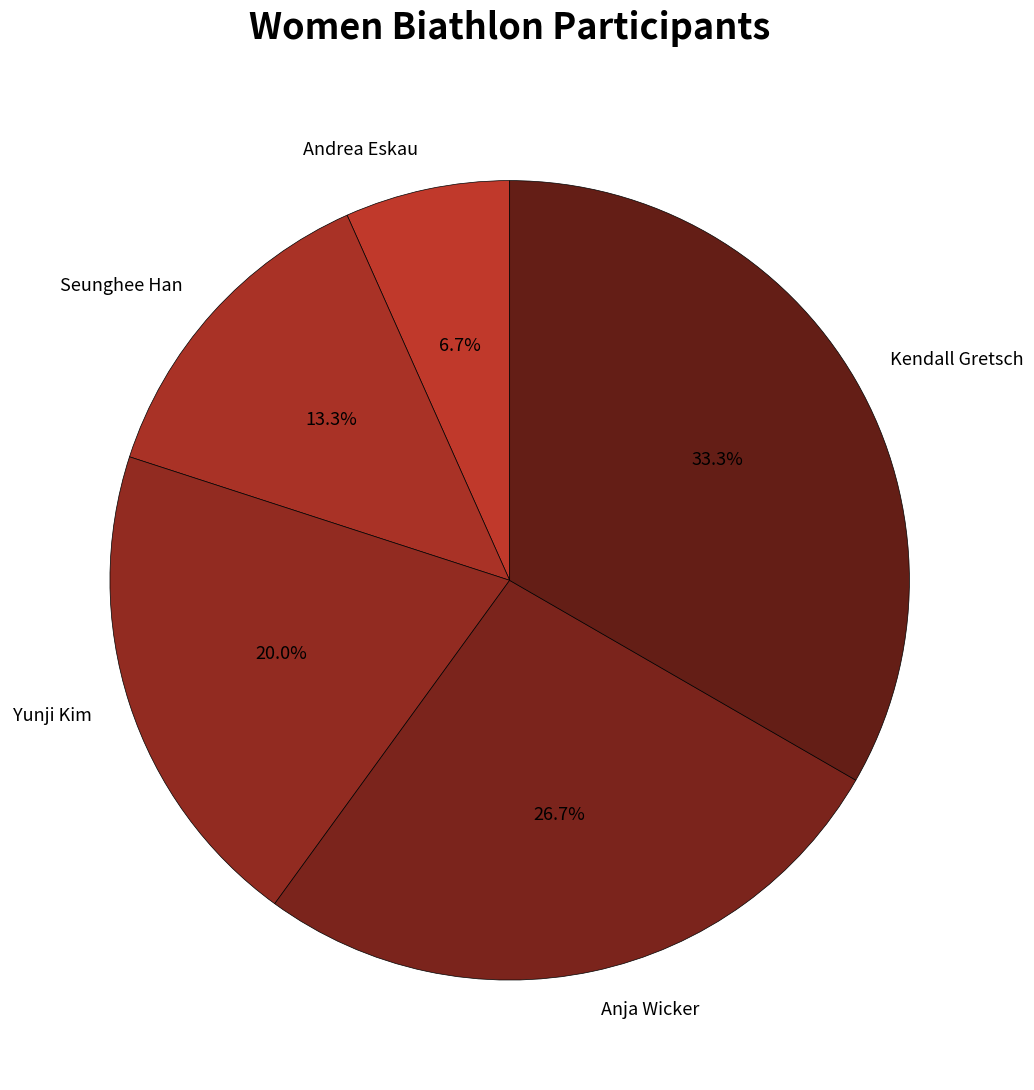

How much of the chart is everything except Andrea Eskau?

93.3%